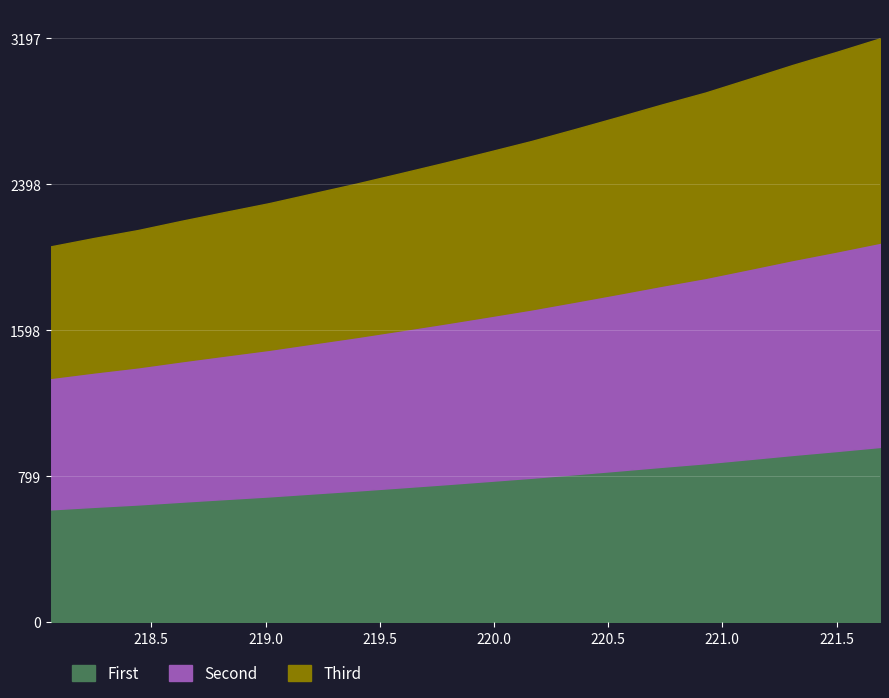

What value does the data have at 219.7801?

2514.7